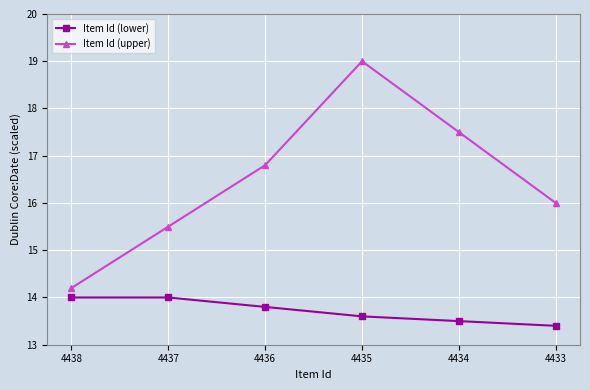

What is the sum of the Item Id (lower) values at 4438 and 4436?

27.8